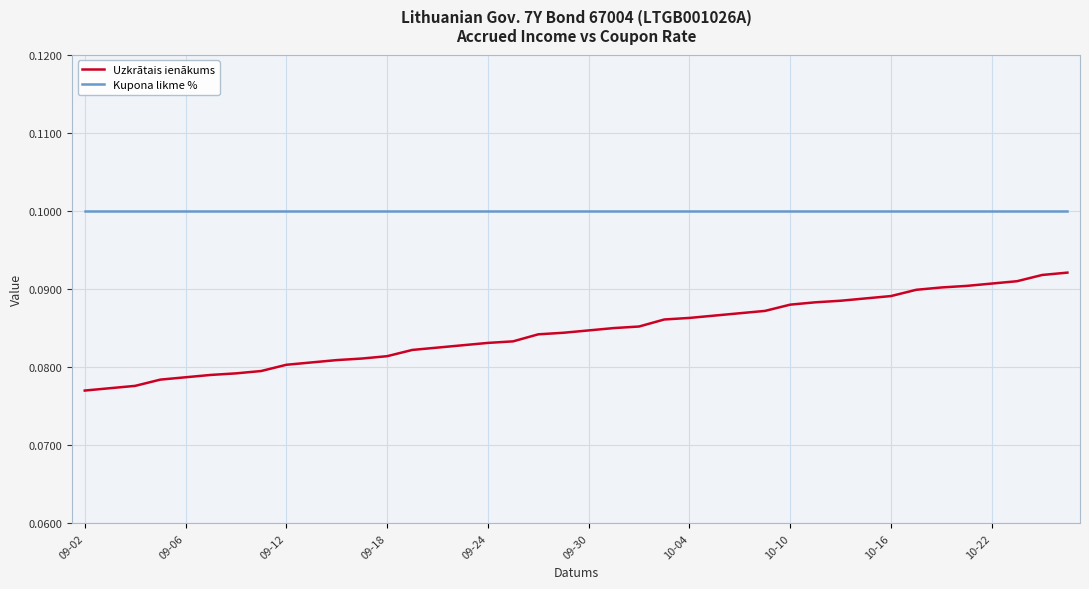

What are all the series names shown in the legend?

Uzkrātais ienākums, Kupona likme %